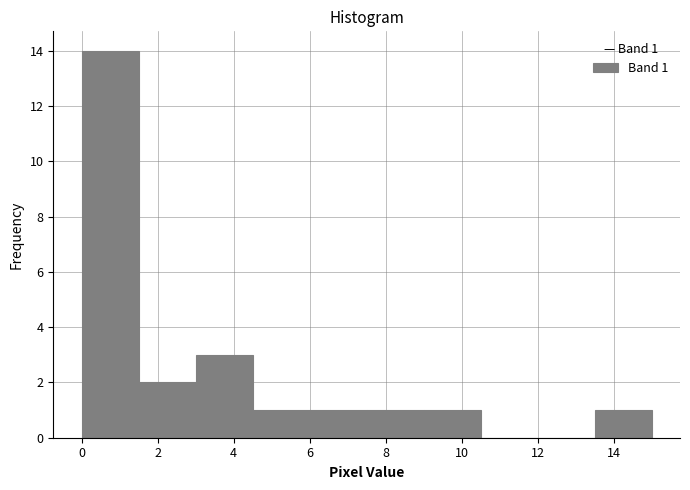

Which range on the x-axis has the tallest bar?

0.0 to 1.5